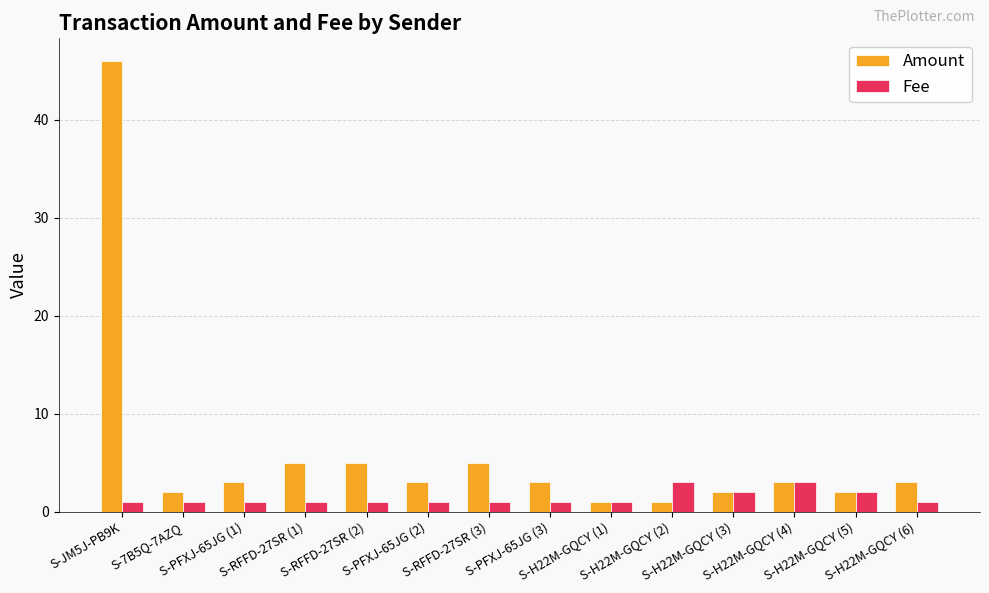

The value of Fee at S-PFXJ-65JG (3) is 1.0. True or false?

True